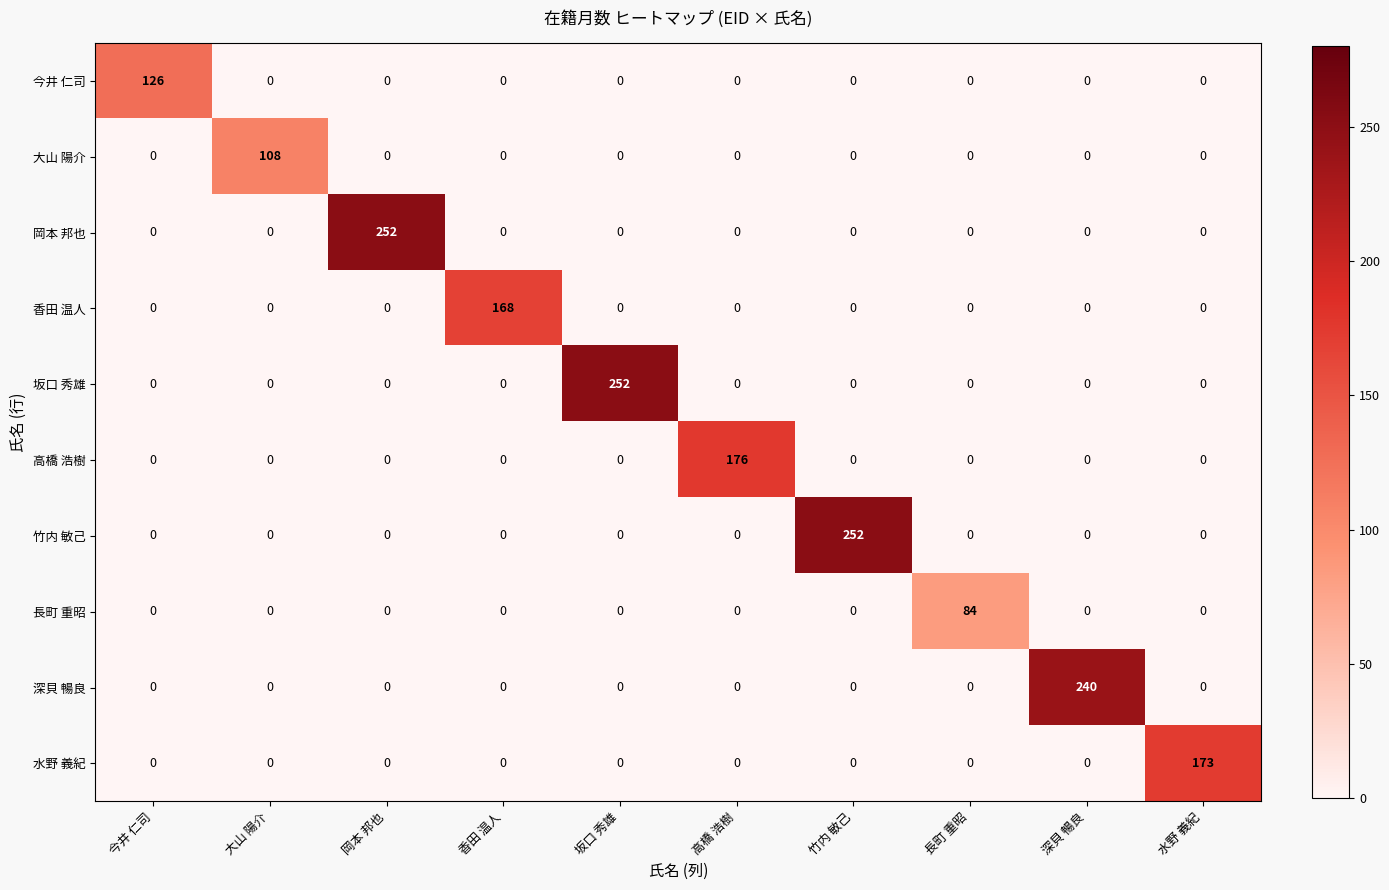

What is the spread (max minus min) of values at 香田 温人?

168